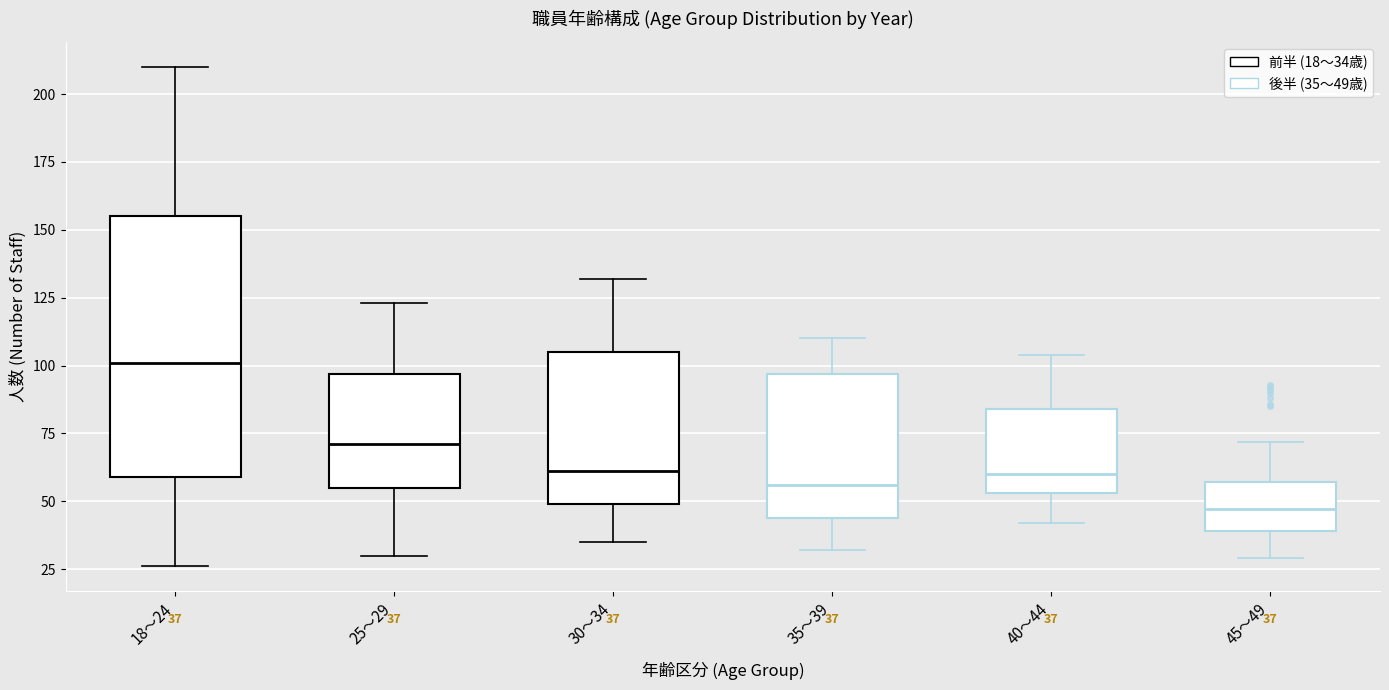

Which box is the tallest, from its lower edge to its upper edge?

18～24